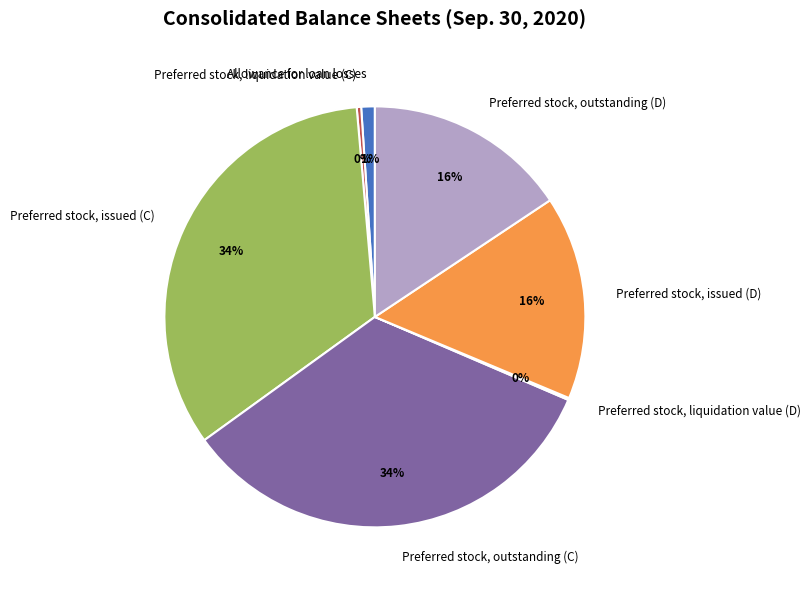

To the nearest percent, what percentage of the pie is Preferred stock, issued (D)?

16%